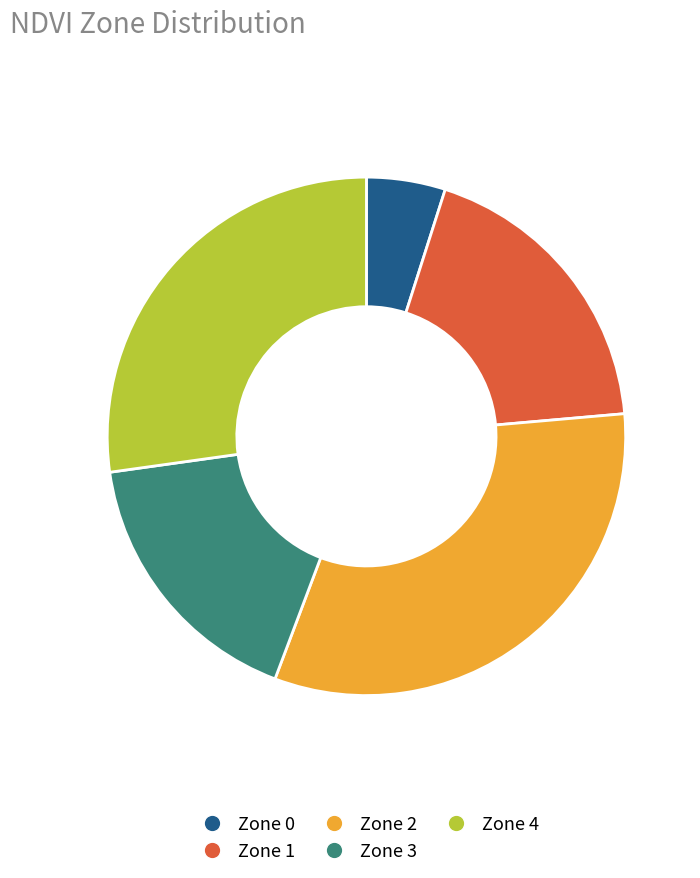

Combined, do Zone 4 and Zone 1 account for over 50%?

No